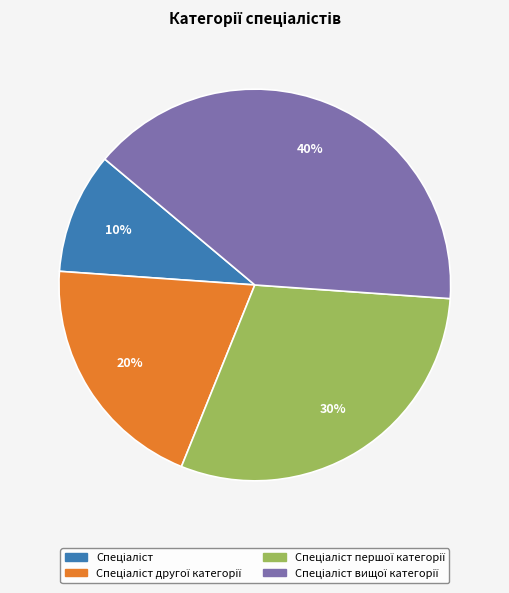

To the nearest percent, what is the average slice percentage?

25%